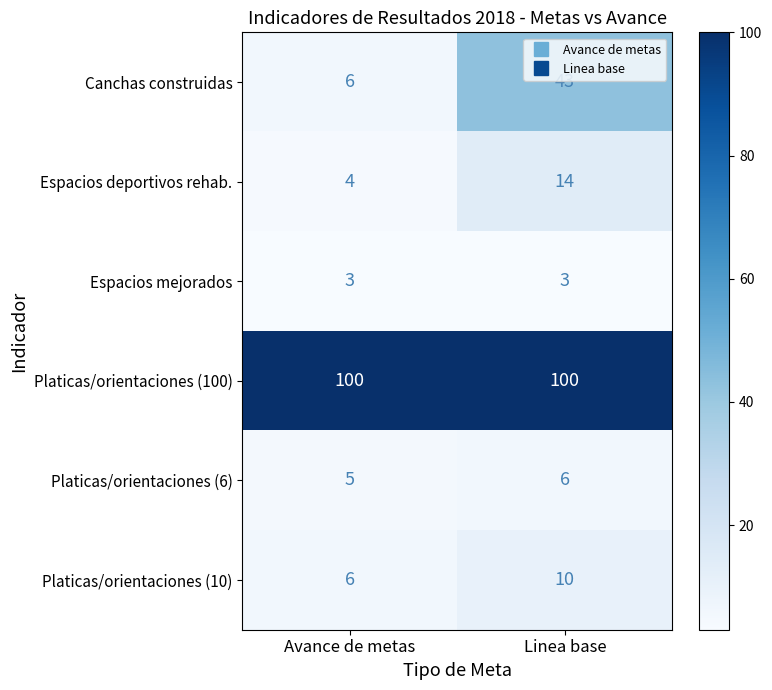

The Platicas/orientaciones (10) series shows 11 at Avance de metas. True or false?

False